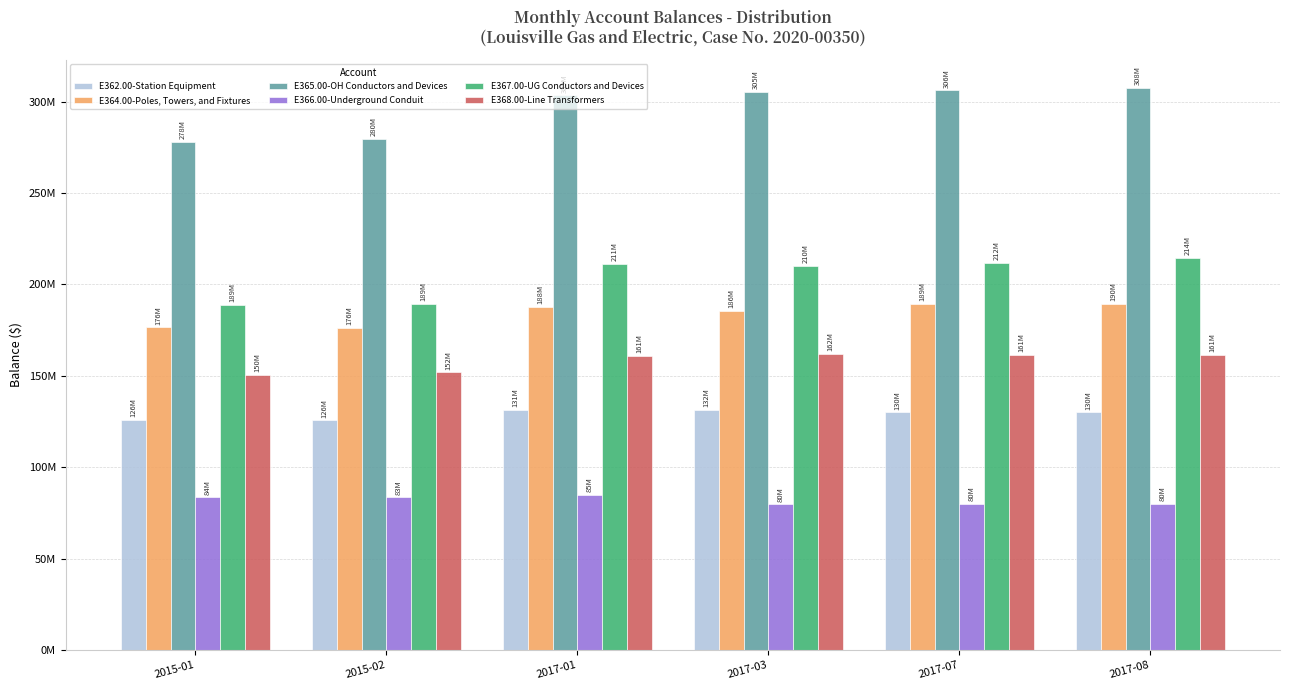

Reading left to right, list all the values displayed in this chart.

E362.00-Station Equipment: 2015-01=125749181.2	2015-02=125581002.7	2017-01=131487023.7	2017-03=131569955.7	2017-07=129993606.4	2017-08=129993606.8
E364.00-Poles, Towers, and Fixtures: 2015-01=176449552.2	2015-02=176233204.7	2017-01=187901899.8	2017-03=185560276.8	2017-07=189156092.8	2017-08=189540461.1
E365.00-OH Conductors and Devices: 2015-01=277865641.1	2015-02=279627658.2	2017-01=303342957.1	2017-03=305286060.6	2017-07=306134210.9	2017-08=307508386.1
E366.00-Underground Conduit: 2015-01=83513858.6	2015-02=83490785.5	2017-01=84997372.0	2017-03=79637784.6	2017-07=79759396.0	2017-08=79805142.8
E367.00-UG Conductors and Devices: 2015-01=188691089.8	2015-02=189401455.0	2017-01=211402791.0	2017-03=210303703.1	2017-07=211980886.6	2017-08=214404614.0
E368.00-Line Transformers: 2015-01=150385017.7	2015-02=151848238.9	2017-01=160833315.6	2017-03=161975242.5	2017-07=161302447.2	2017-08=161419073.6